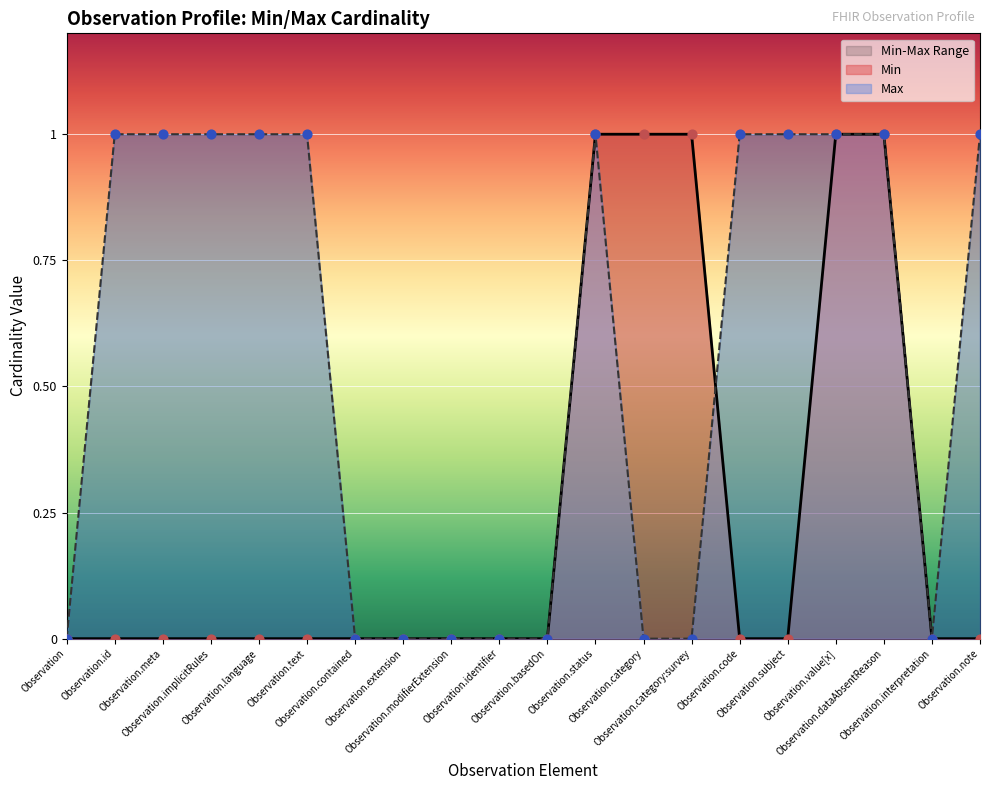

Which series has the largest total across all categories?

Max